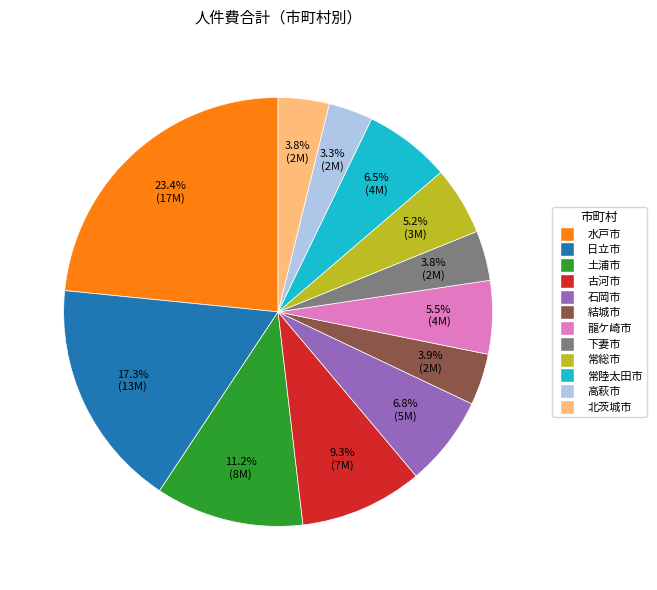

To the nearest percent, what is the average slice percentage?

8%